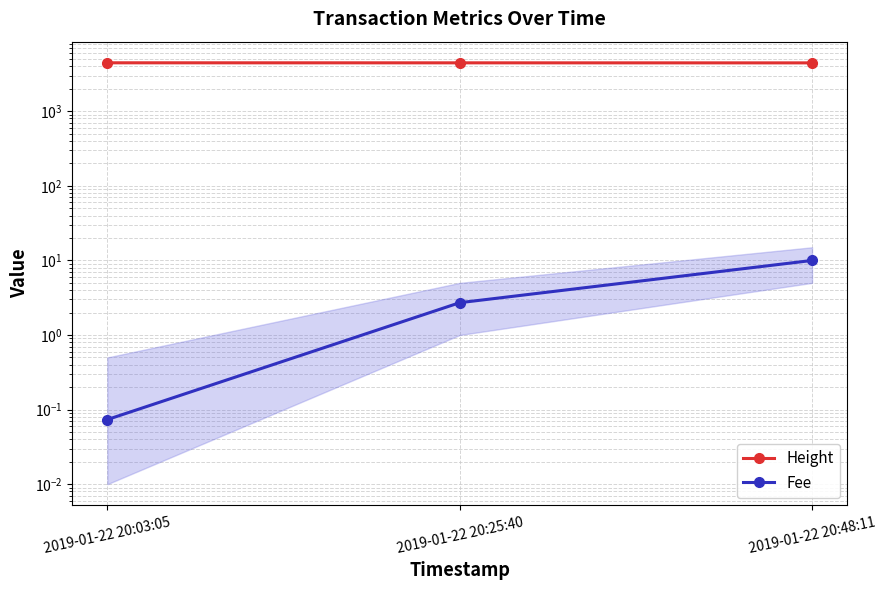

Reading right to left, list all the values displayed in this chart.

Height: 4451.0	4457.0	4463.0
Fee: 10.0	2.7	0.1